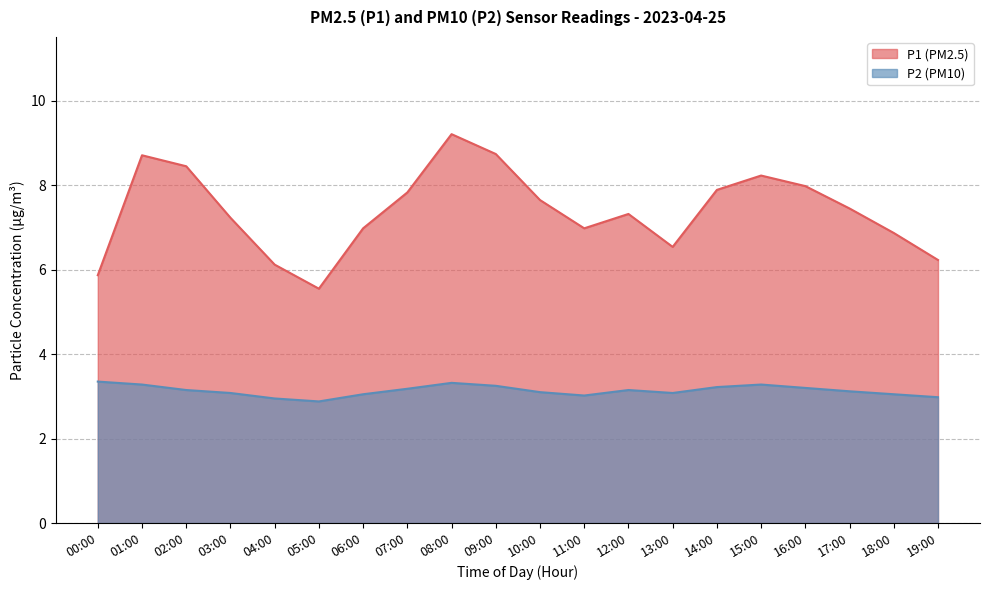

What is the average value of the P1 series?

7.8